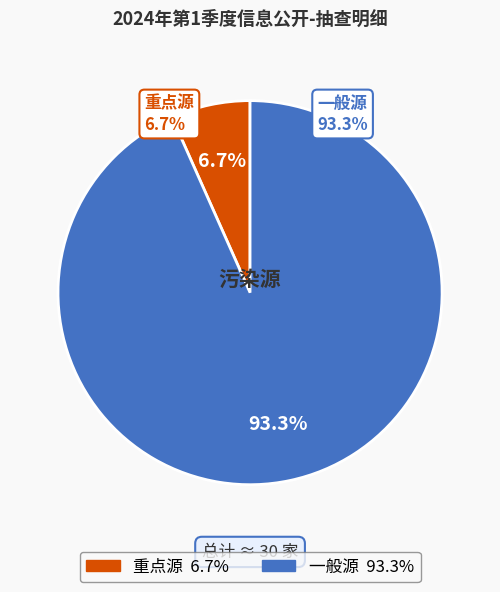

Count the number of slices in the pie.

2